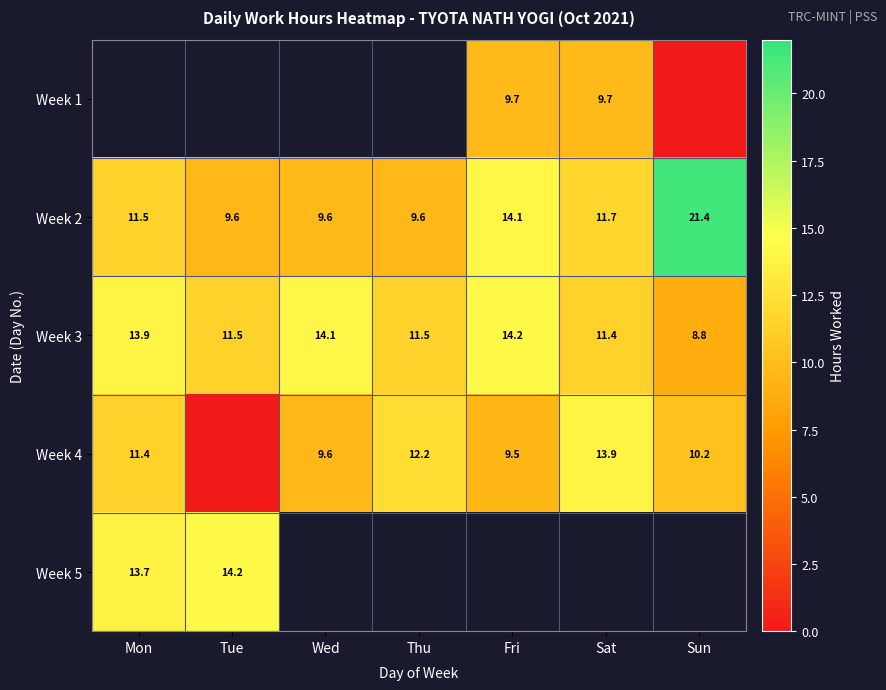

The Week 3 series shows 18.6 at Thu. True or false?

False